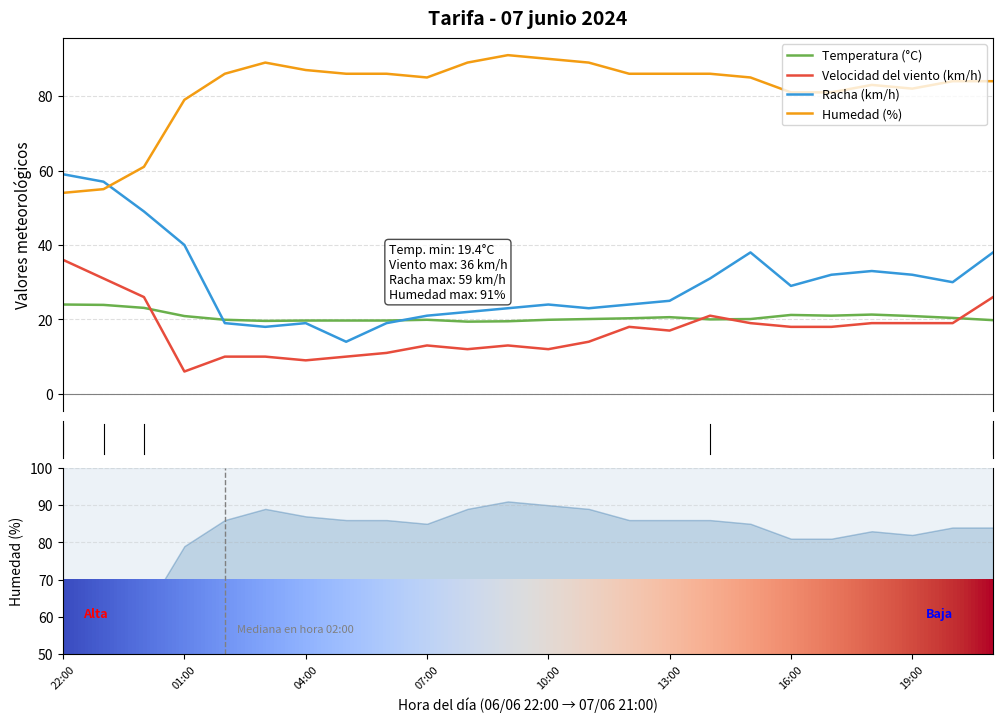

Reading right to left, extract all data points from this chart.

Temperatura (°C): 19.8	20.4	20.9	21.3	21.0	21.2	20.1	20.0	20.6	20.3	20.1	19.9	19.5	19.4	19.9	19.7	19.7	19.7	19.6	19.9	20.9	23.1	23.9	24.0
Velocidad del viento (km/h): 26.0	19.0	19.0	19.0	18.0	18.0	19.0	21.0	17.0	18.0	14.0	12.0	13.0	12.0	13.0	11.0	10.0	9.0	10.0	10.0	6.0	26.0	31.0	36.0
Racha (km/h): 38.0	30.0	32.0	33.0	32.0	29.0	38.0	31.0	25.0	24.0	23.0	24.0	23.0	22.0	21.0	19.0	14.0	19.0	18.0	19.0	40.0	49.0	57.0	59.0
Humedad (%): 84.0	84.0	82.0	83.0	81.0	81.0	85.0	86.0	86.0	86.0	89.0	90.0	91.0	89.0	85.0	86.0	86.0	87.0	89.0	86.0	79.0	61.0	55.0	54.0